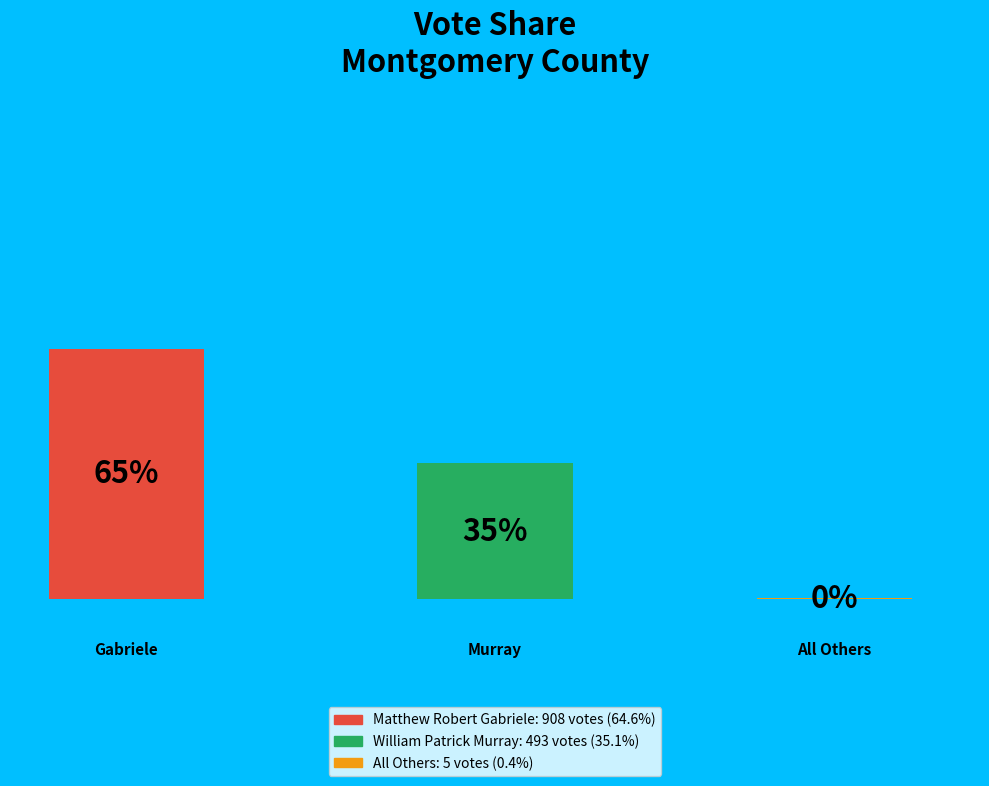

Is it true that All Others is 7% of the pie?

False